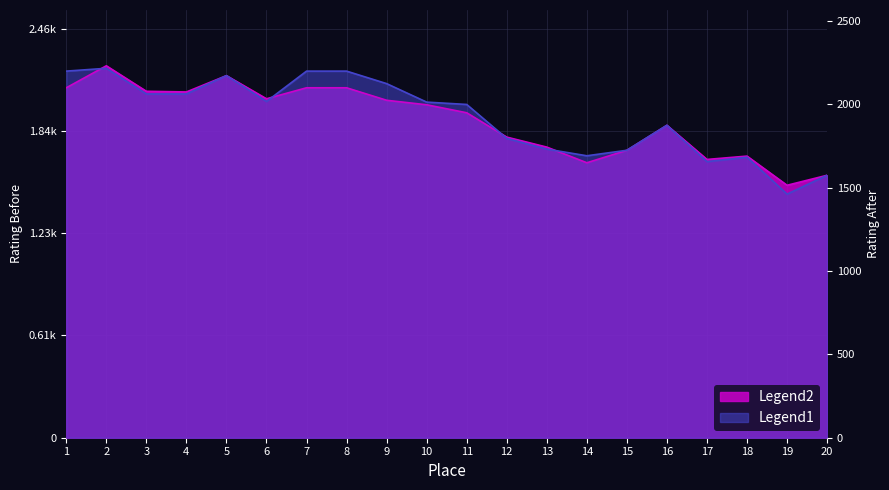

How many times do Legend1 and Legend2 cross each other?

4